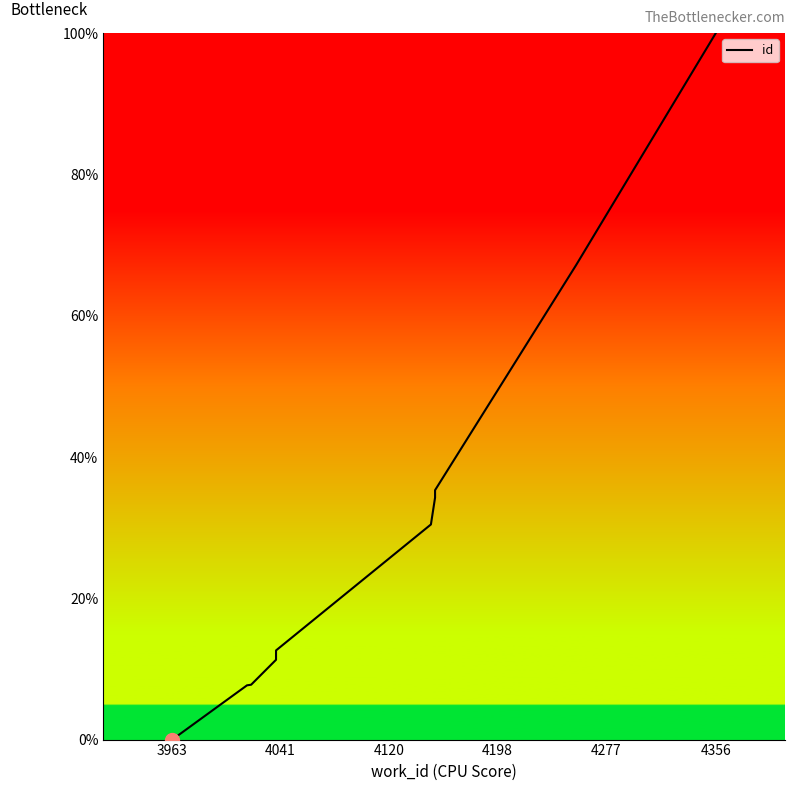

Does the chart have visible grid lines?

No